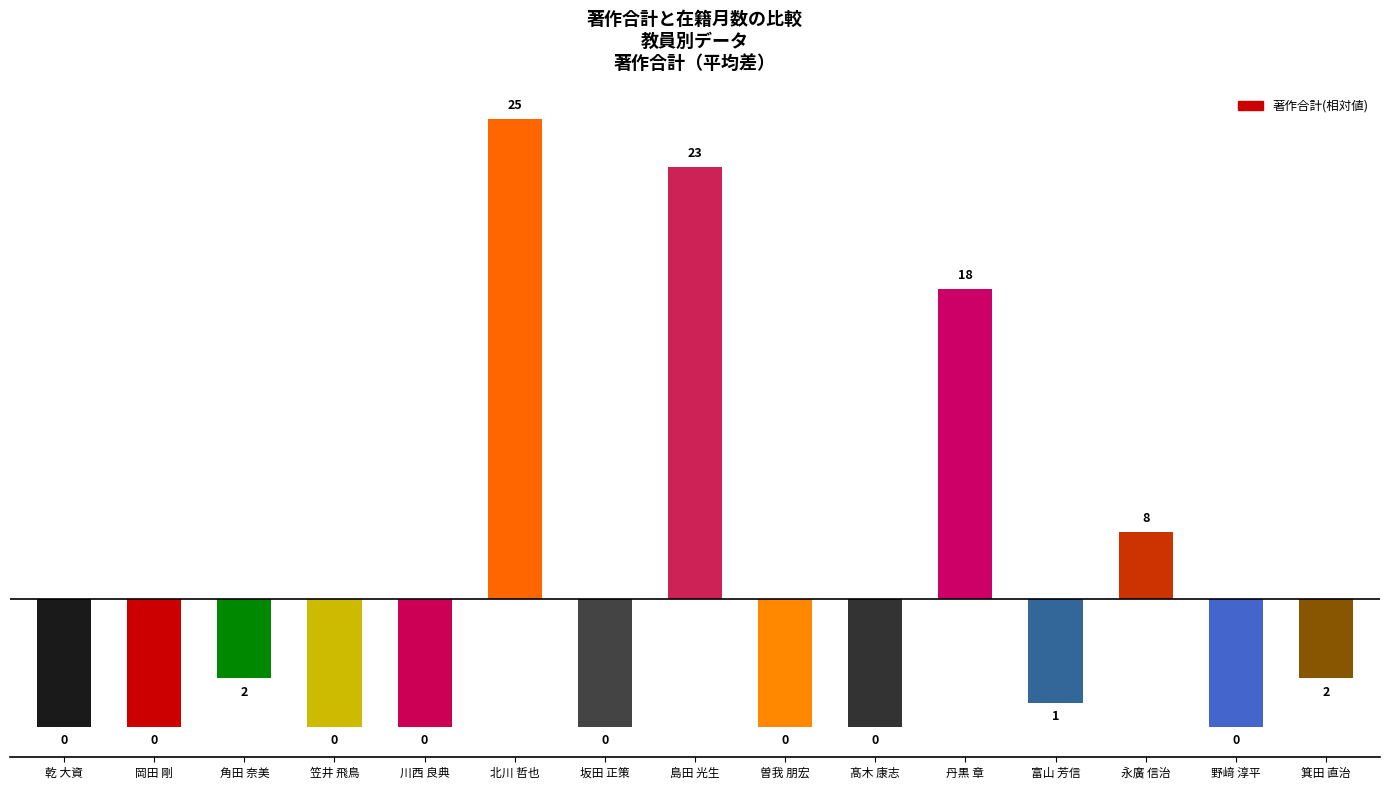

Are the bars horizontal?

No